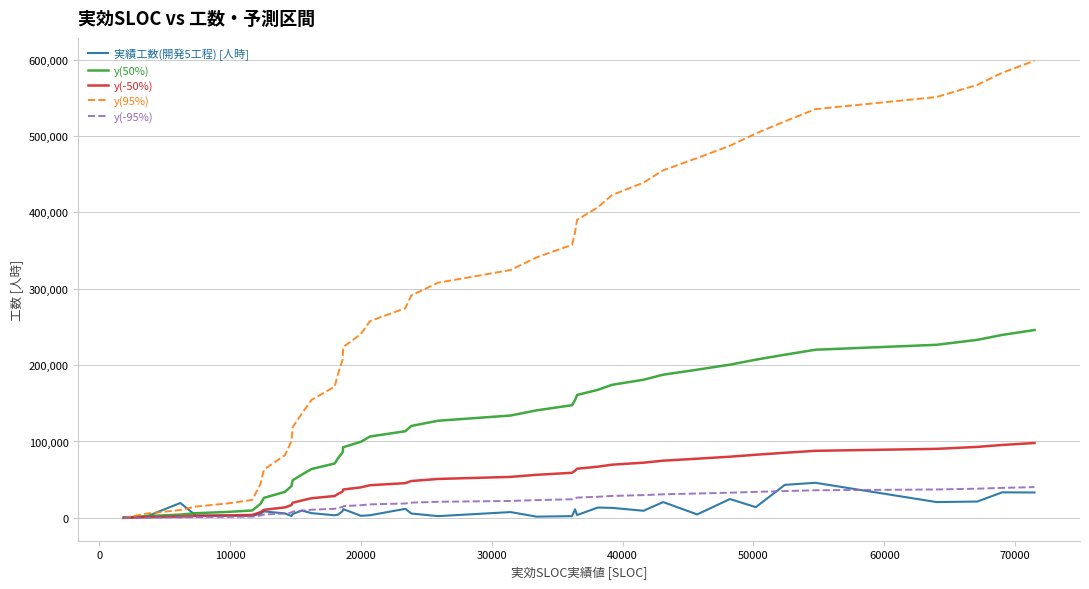

What is the maximum value shown in the chart?

598477.5